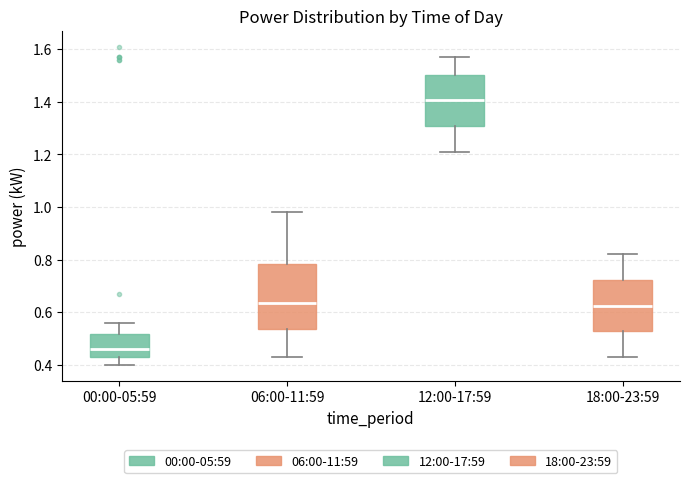

Comparing the boxes themselves (not the whiskers), which one is the tallest?

06:00-11:59